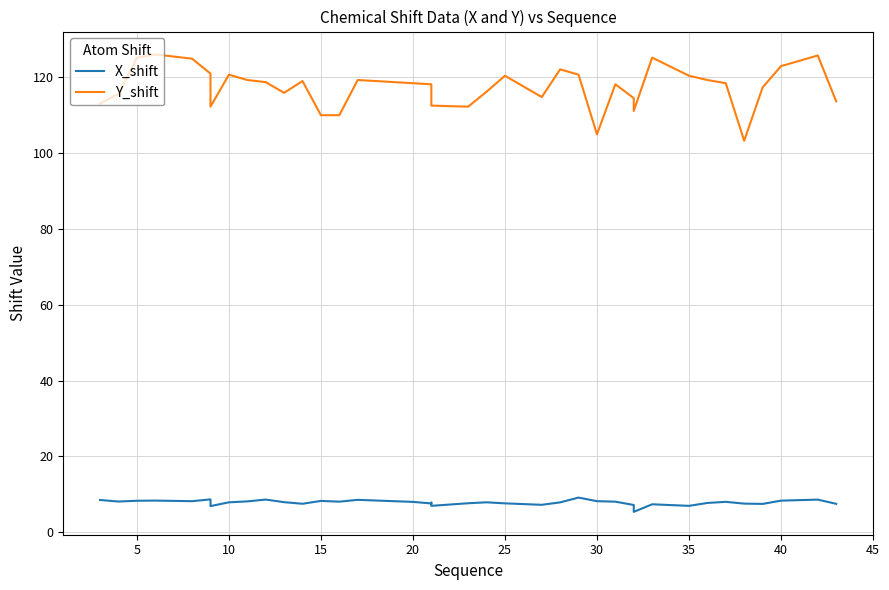

Rank the series at 30 from highest to lowest value.

Y_shift, X_shift